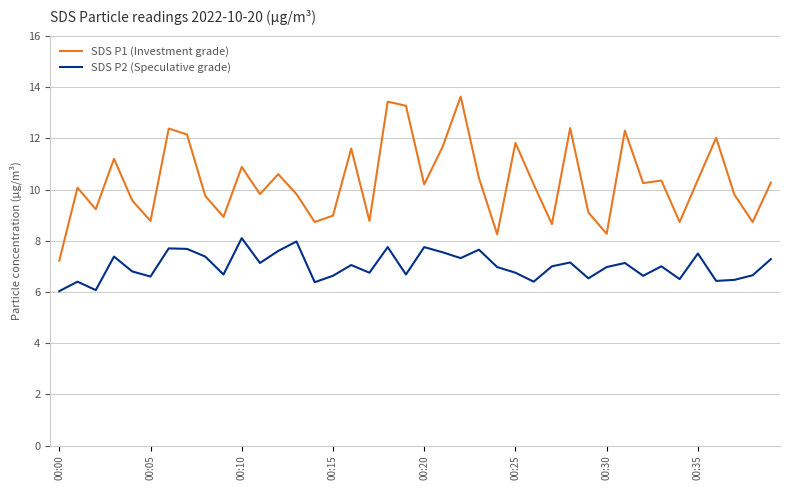

Count the number of data series in this chart.

2